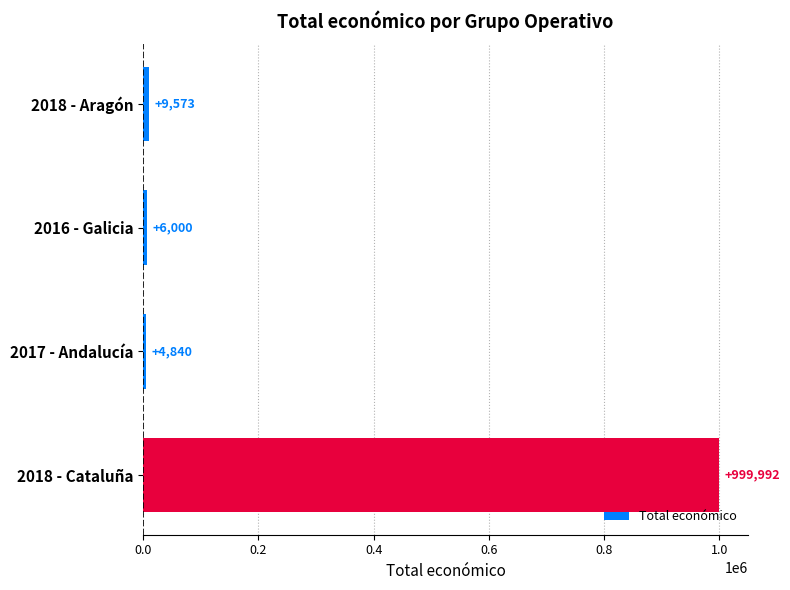

What is the average value?

255101